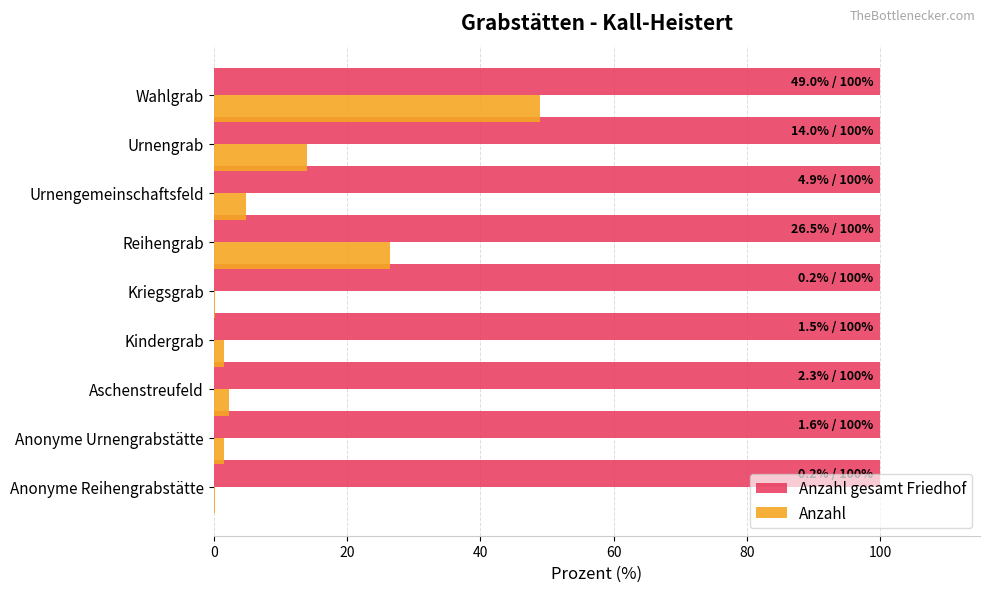

True or false: Anzahl gesamt Friedhof has a value of 53.2 at Aschenstreufeld.

False